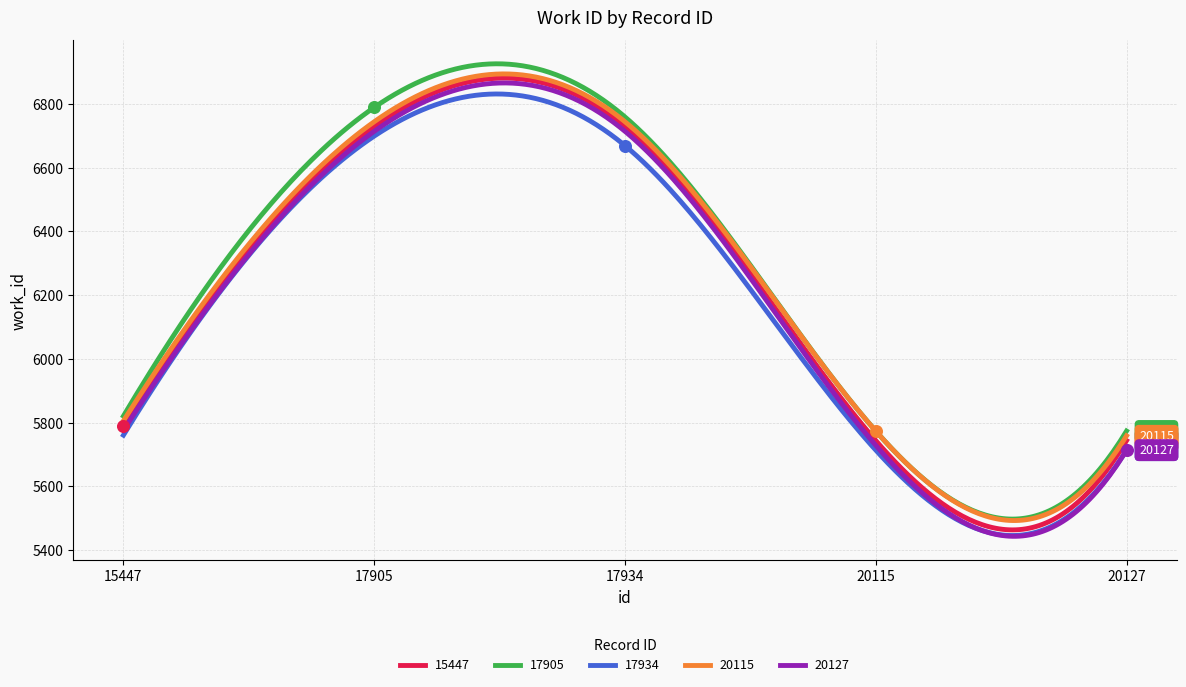

Which series has the largest total across all categories?

id=17905 (work_id=6729)